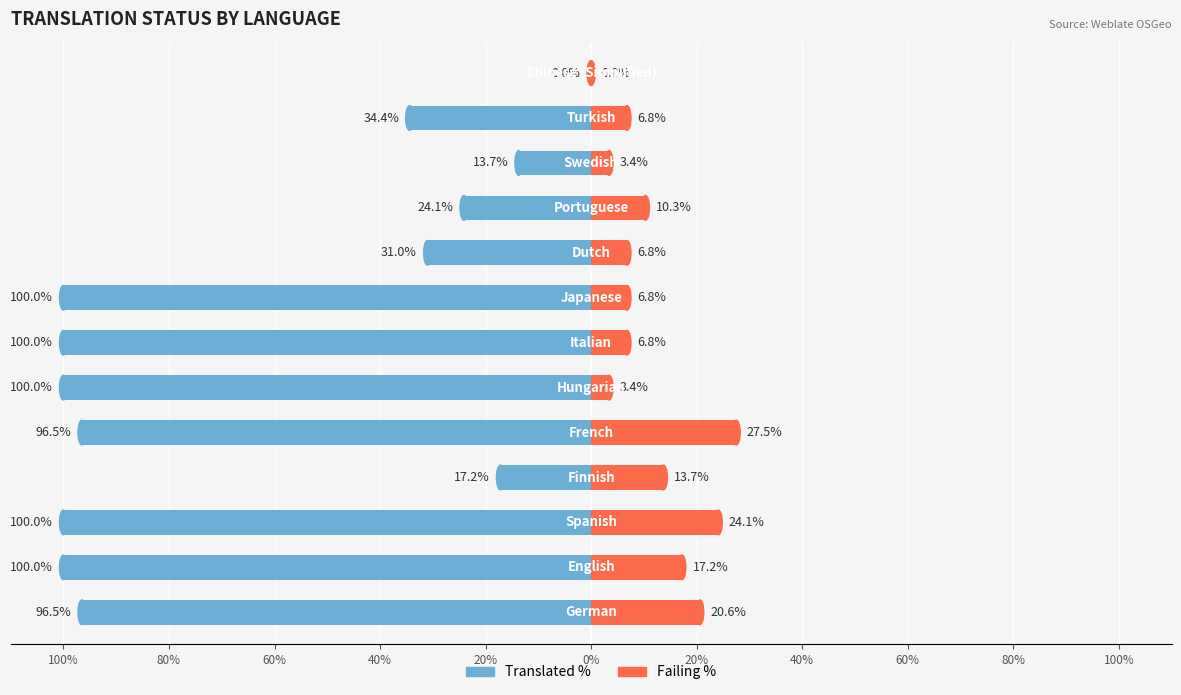

Is it true that Failing % equals 6.8 at 11?

True